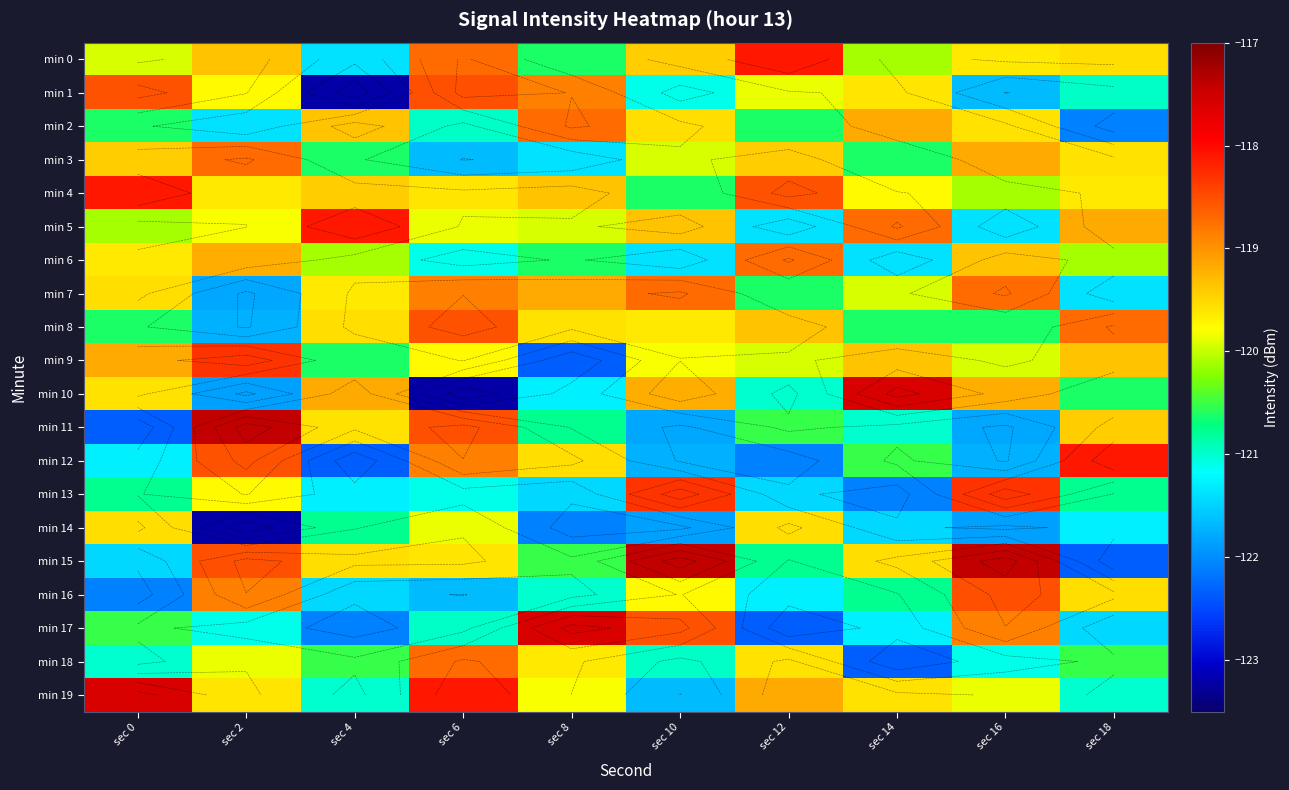

How many distinct data groups are displayed?

20